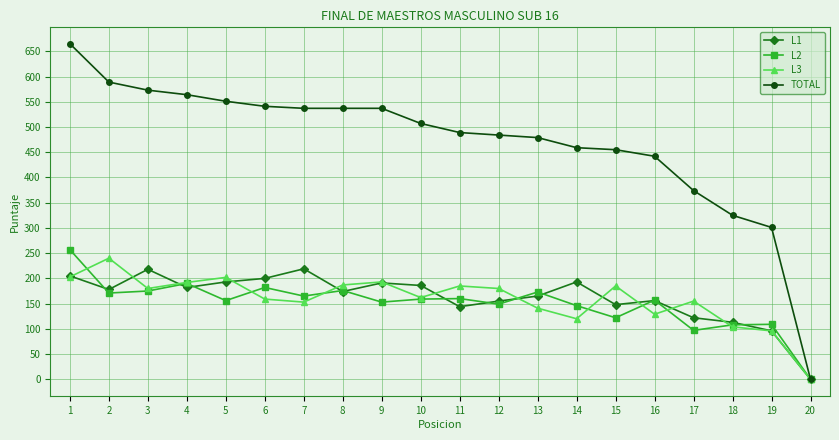

What is the spread (max minus min) of values at 12?

335